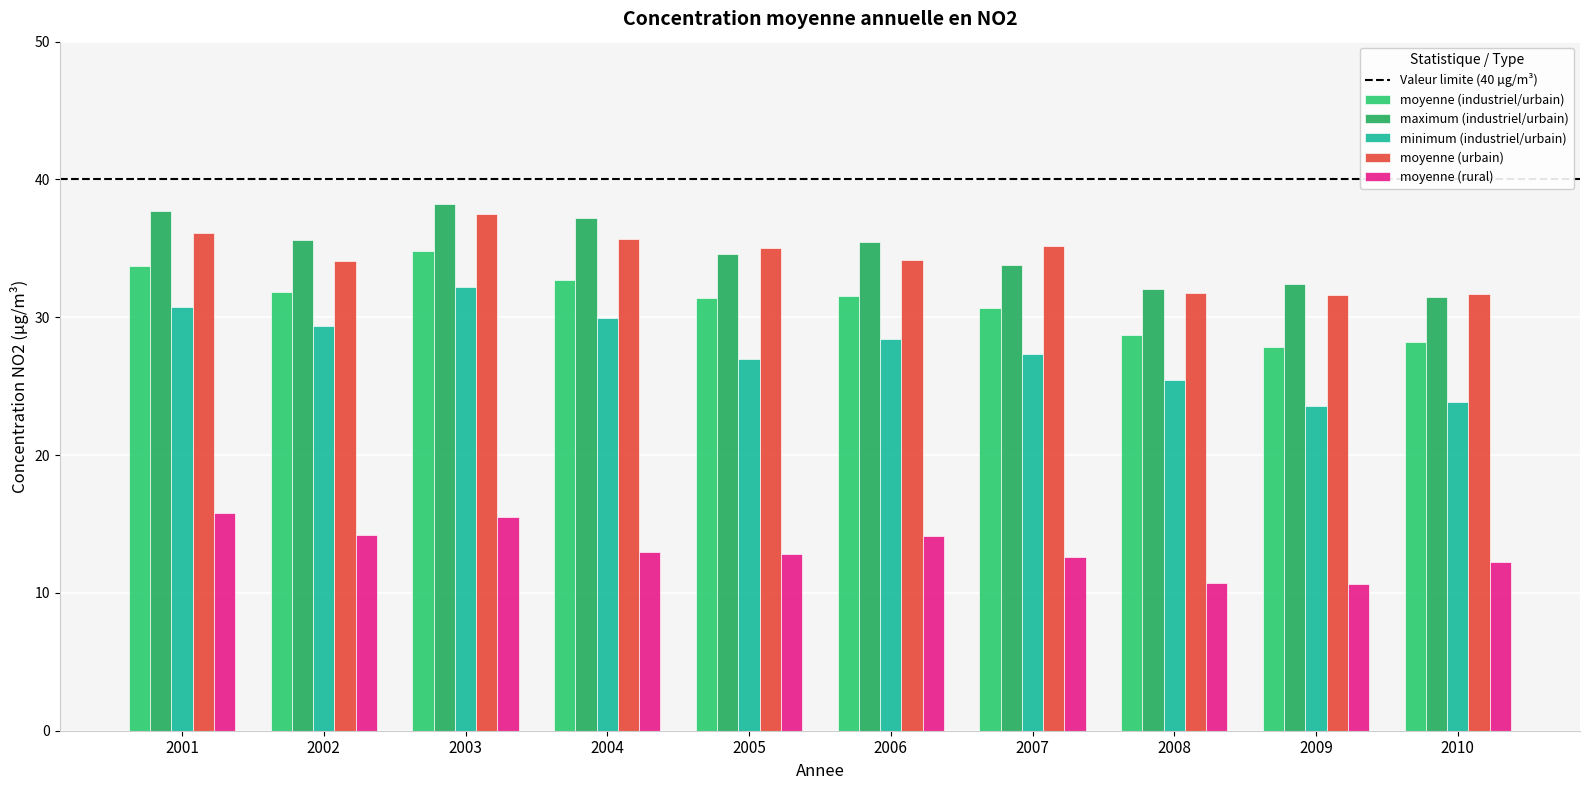

At which label does moyenne (rural) reach its minimum?

2009